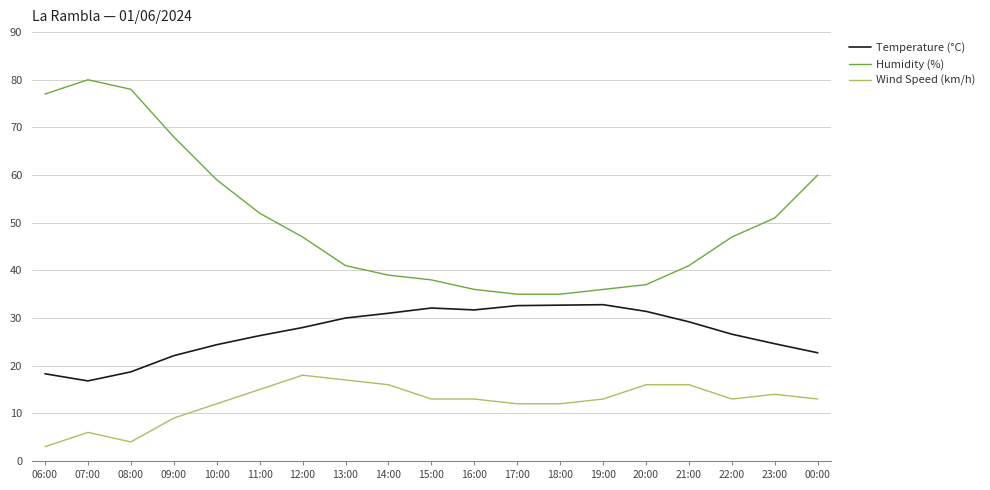

Rank the series at 20:00 from lowest to highest value.

Wind Speed (km/h), Temperature (°C), Humidity (%)